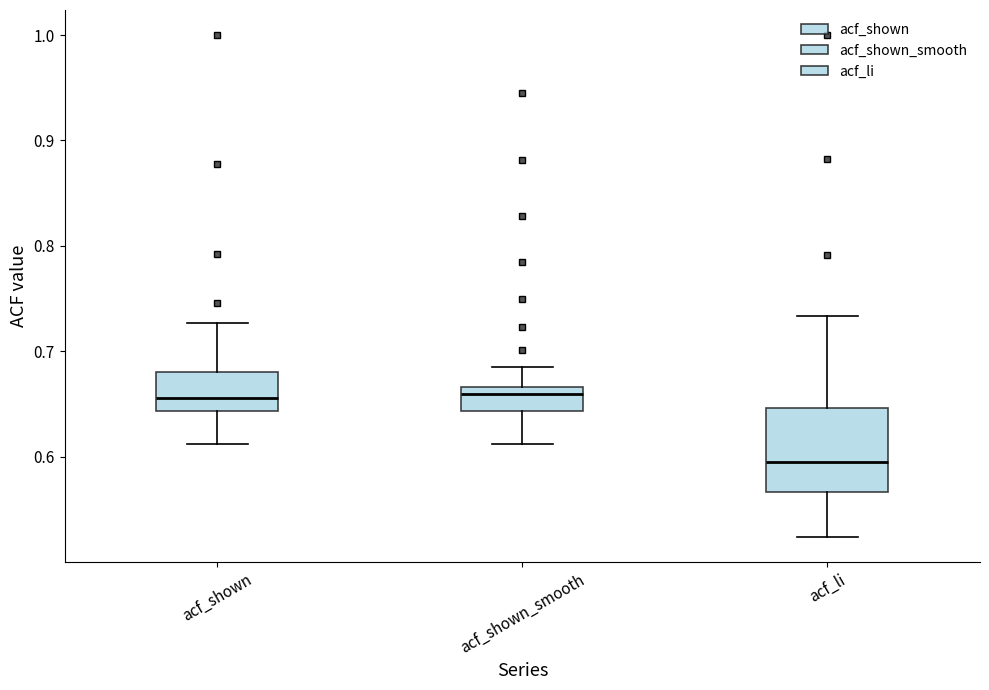

Where does the lower whisker of the box for acf_li end on the y-axis? The values are not printed on the chart, so give them approximately, as read against the axis.

0.52